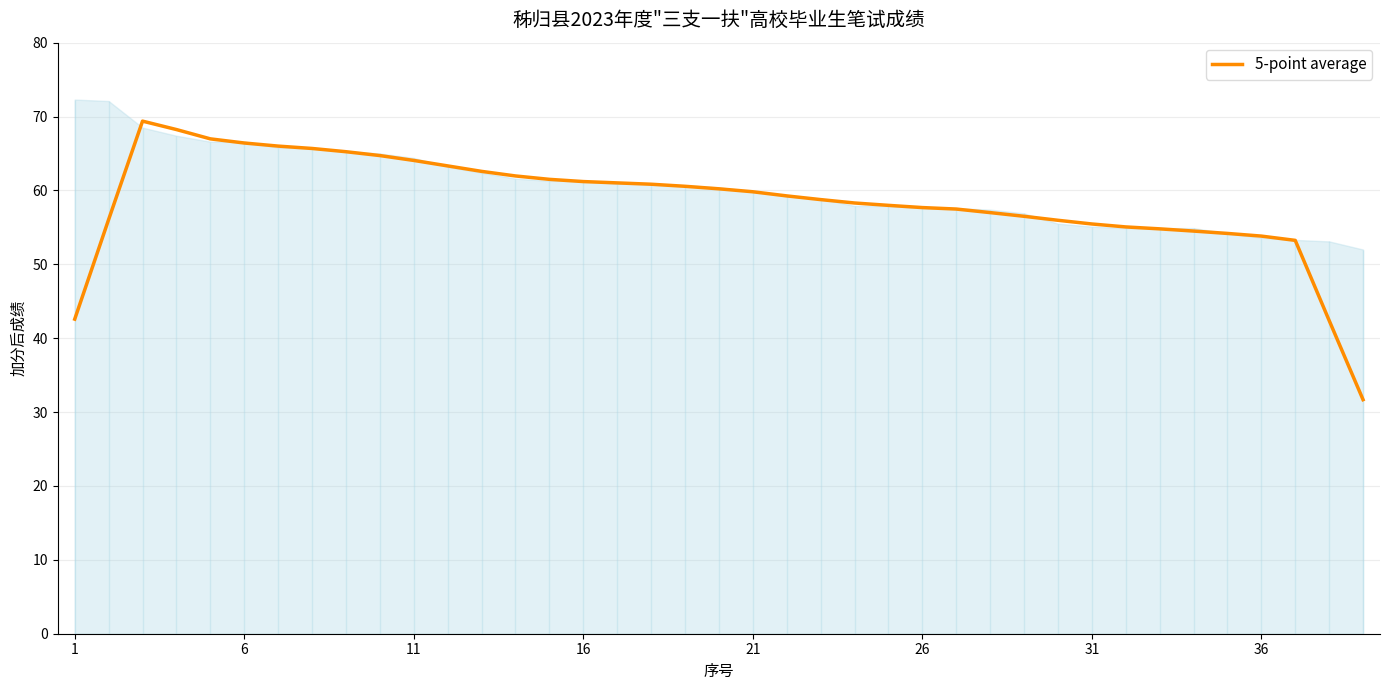

True or false: 5-point average has a value of 42.6 at 16.

False